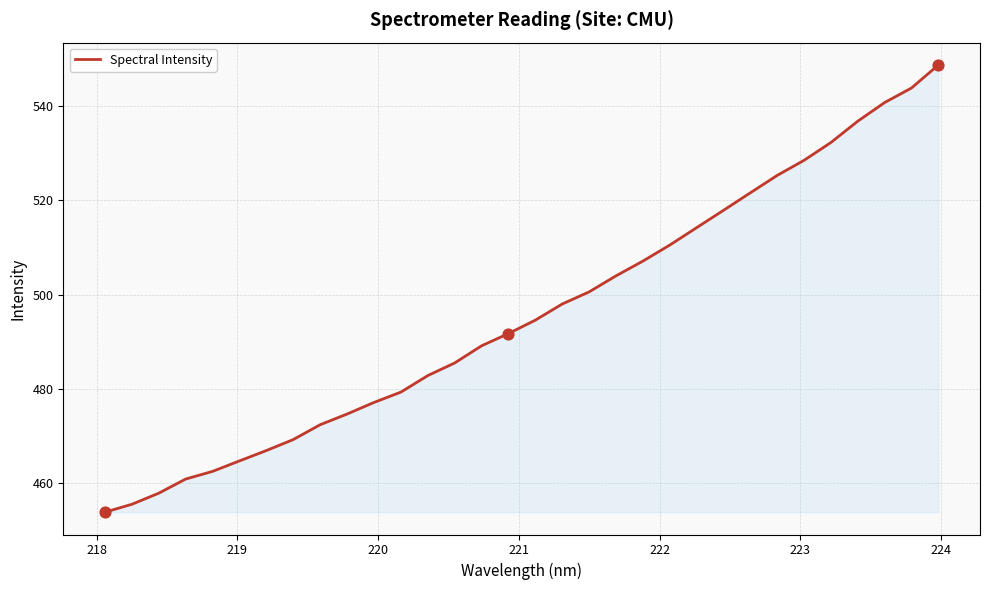

What is the difference between the maximum and minimum values?

94.8